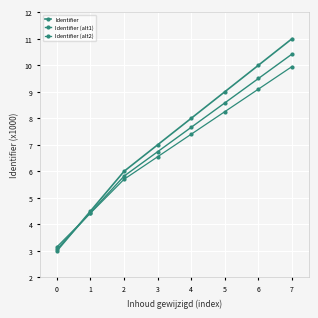

How many distinct data groups are displayed?

3